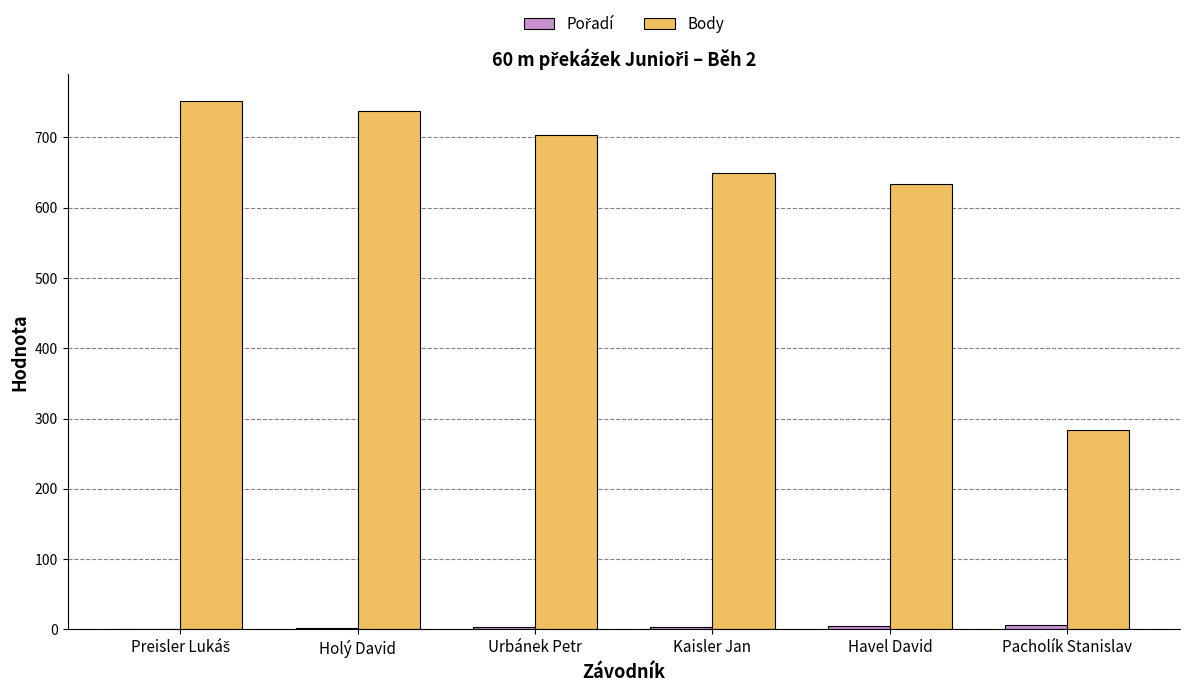

The Body series shows 633 at Havel David. True or false?

True